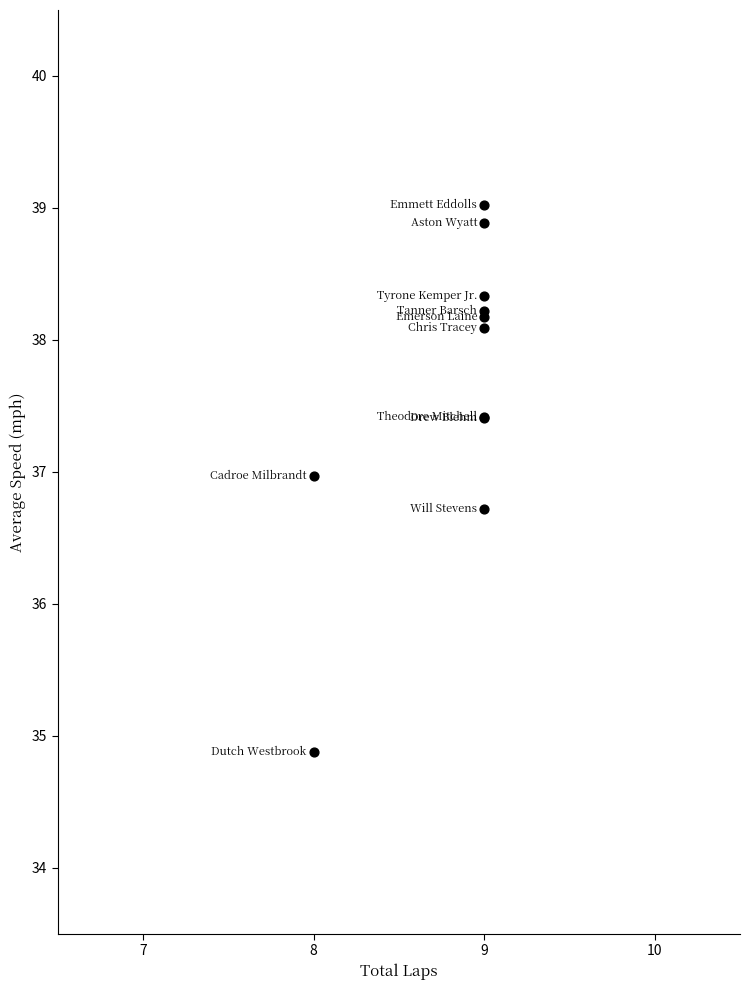

What Y value in the scatter plot is closest to 36?

36.7